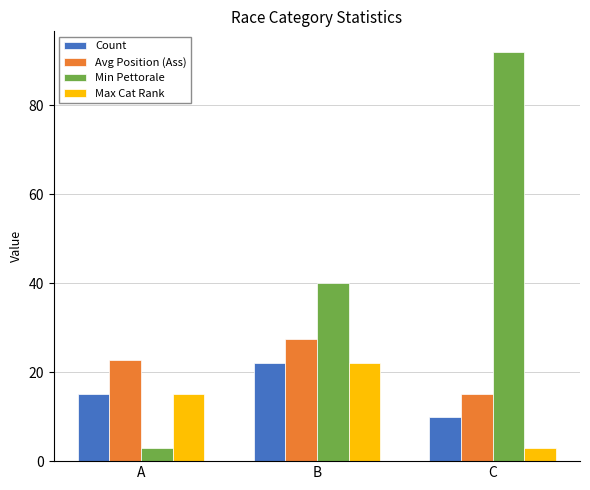

What are all the series names shown in the legend?

Count, Avg Position (Ass), Min Pettorale, Max Cat Rank